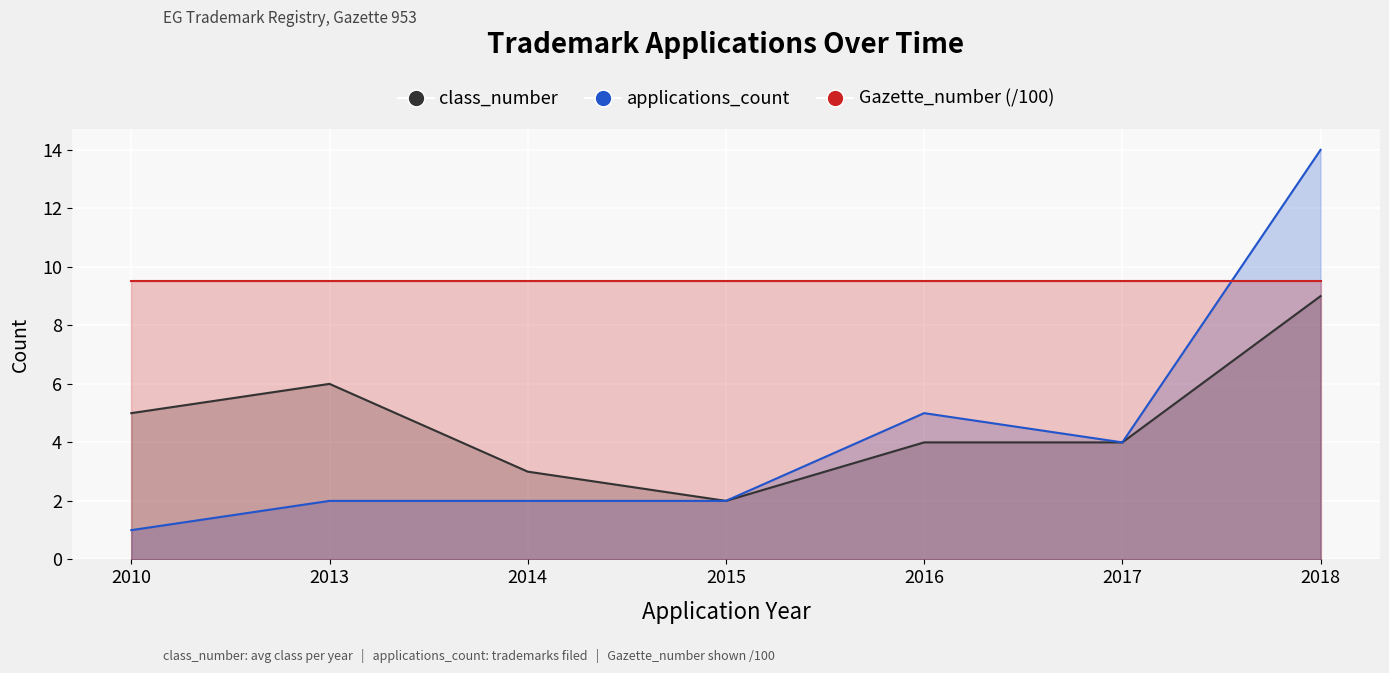

What is the total value across all series at 2018?

32.5